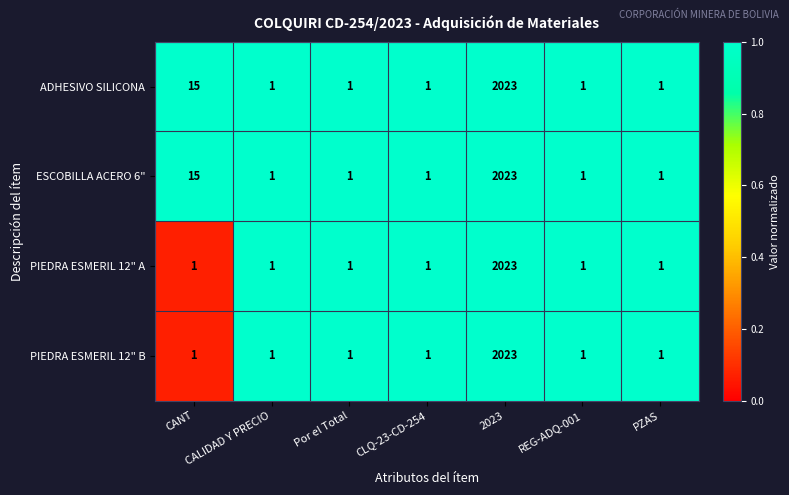

Where is ESCOBILLA ACERO 6" nearest to the value 1012?

CANT